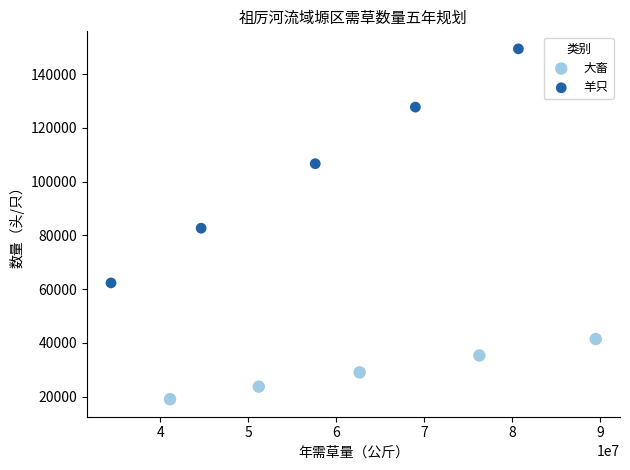

What are all the series names shown in the legend?

大畜, 羊只